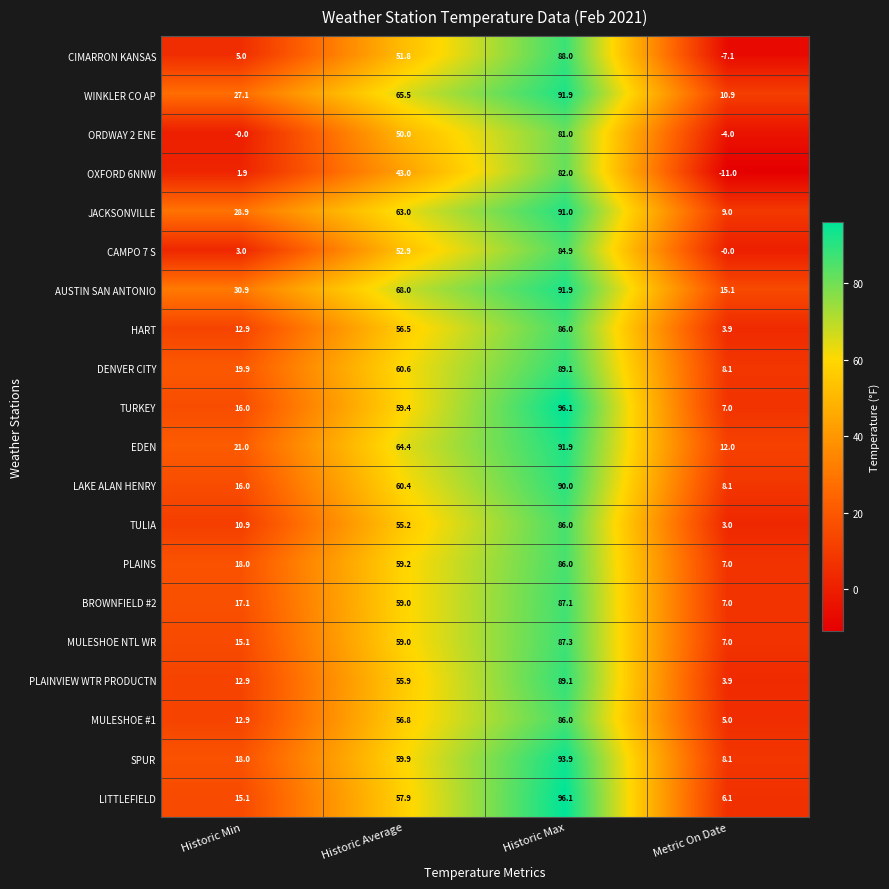

At which label is MULESHOE #1 closest to 45?

Historic Average